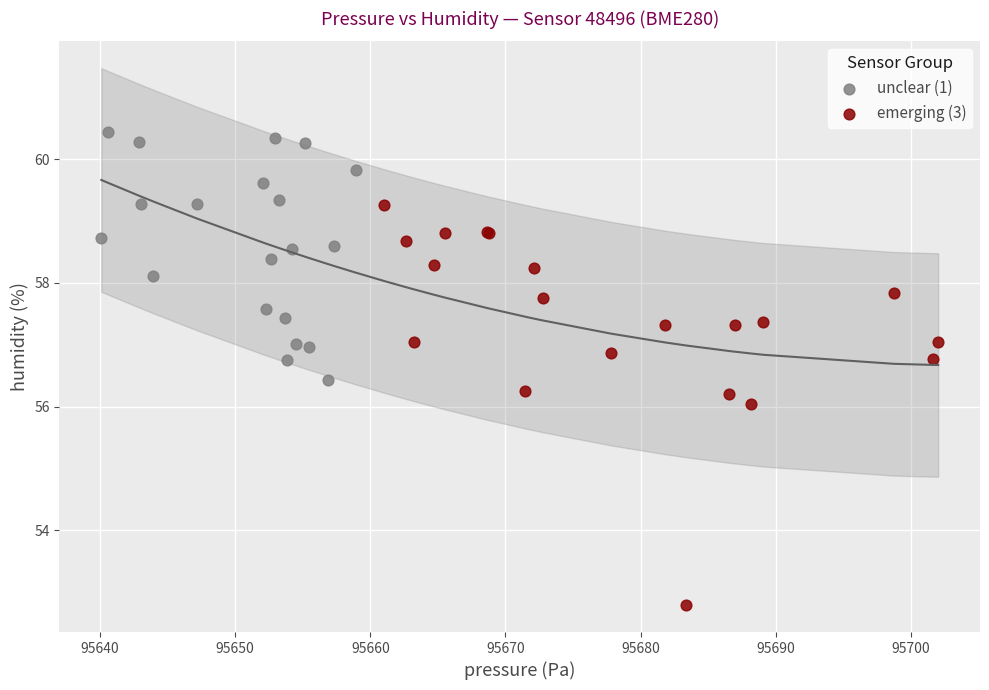

What are all the series names shown in the legend?

unclear (1), emerging (3)